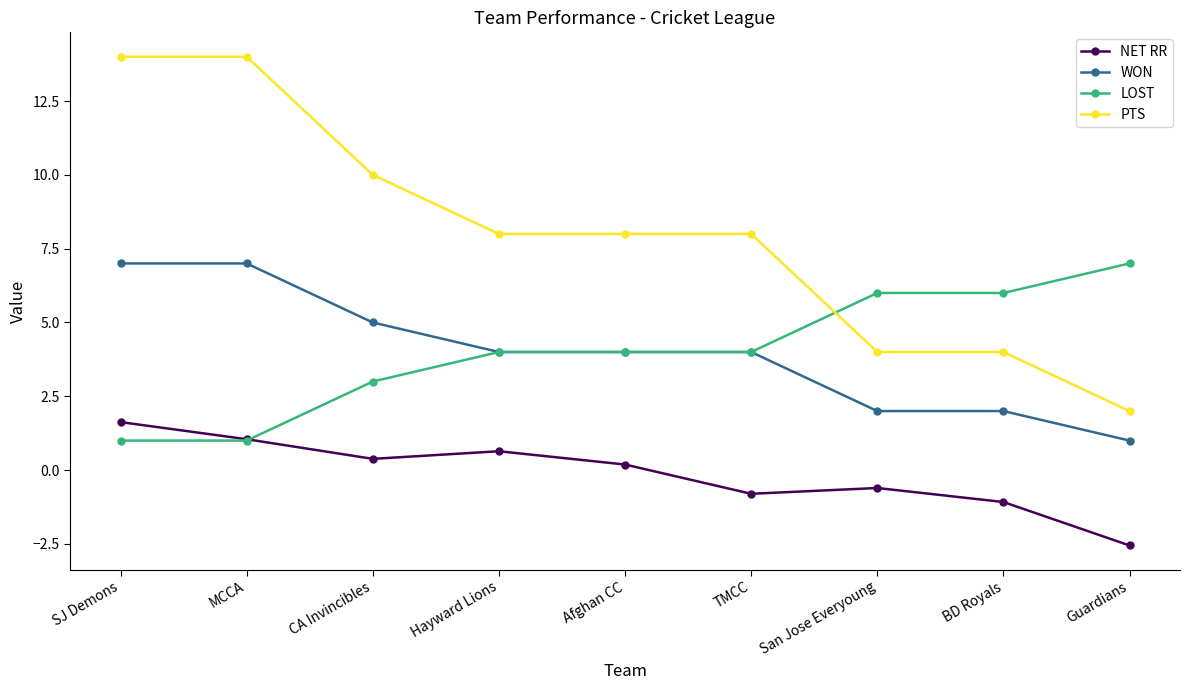

How many lines are shown in the chart?

4